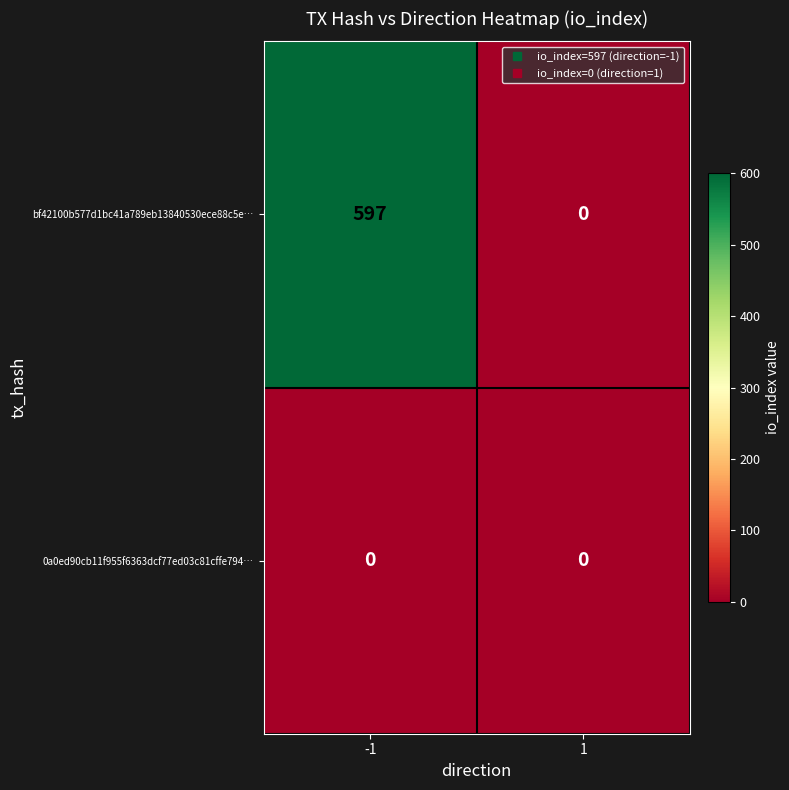

True or false: 0a0ed90cb11f955f6363dcf77ed03c81cffe794… has a value of 0 at 1.

True